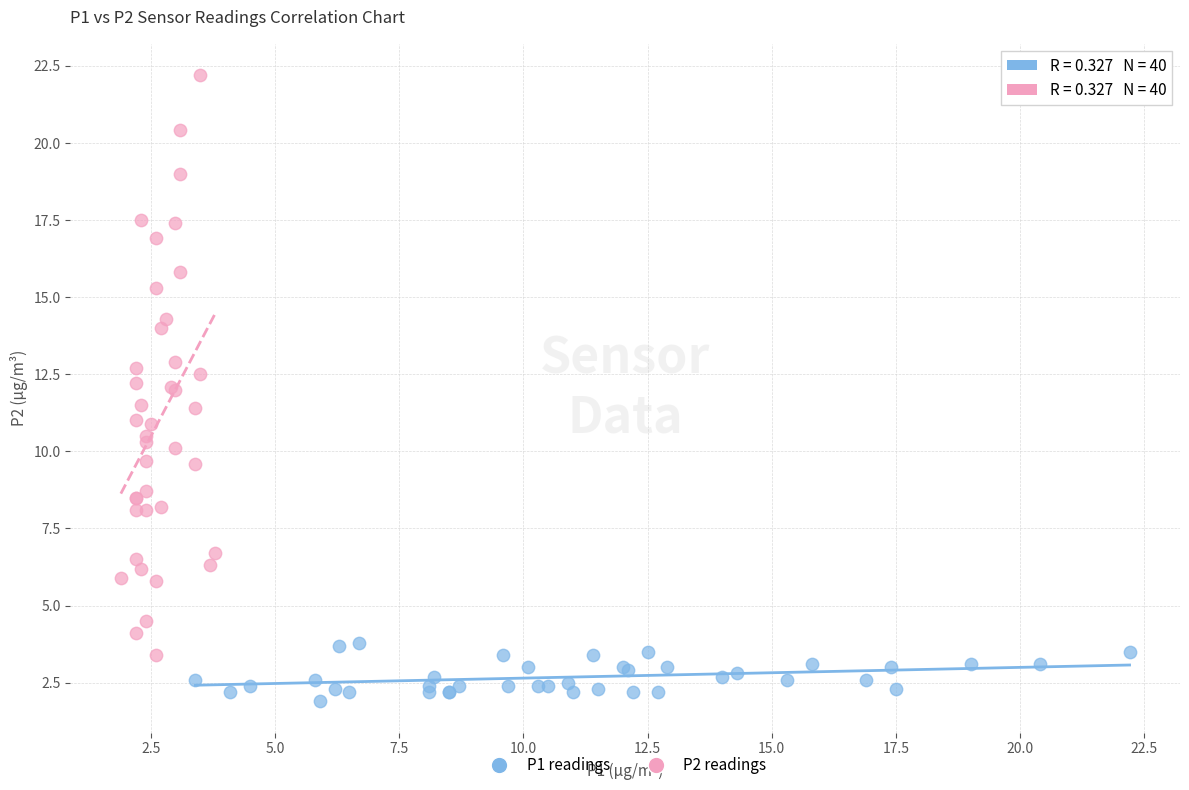

What are all the series names shown in the legend?

P1 readings, P2 readings